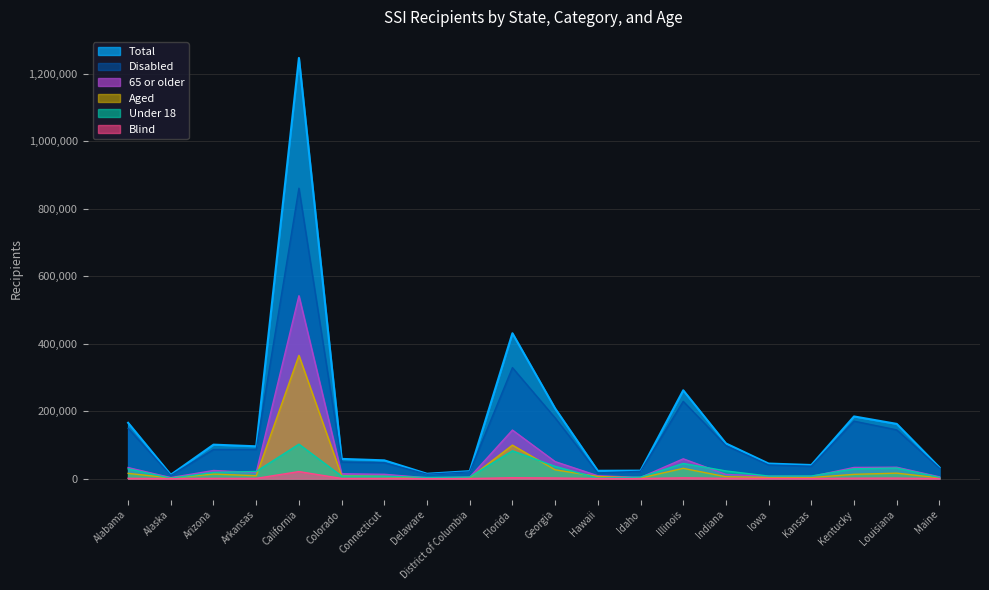

True or false: 65 or older and Aged cross at least once.

False